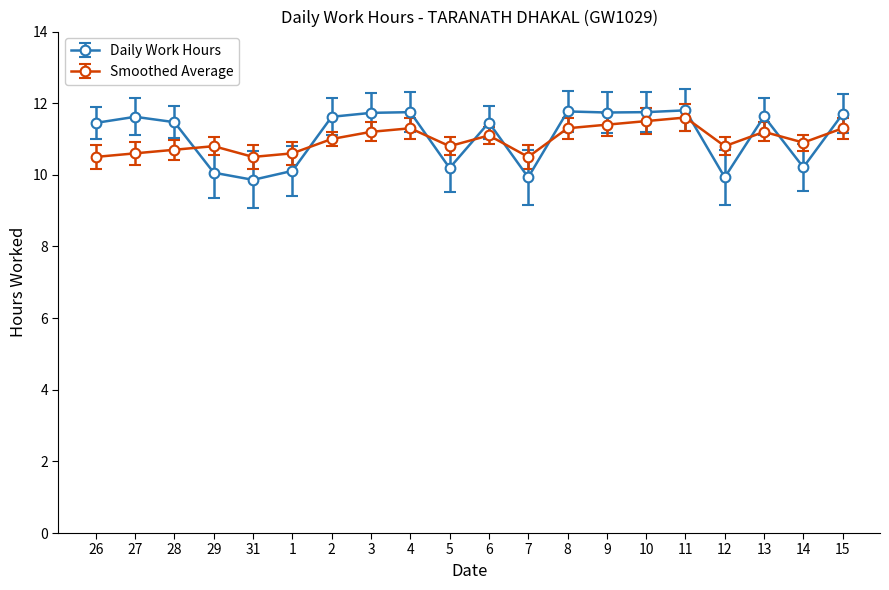

True or false: Daily Work Hours has more than 0 points higher than both neighbors.

True